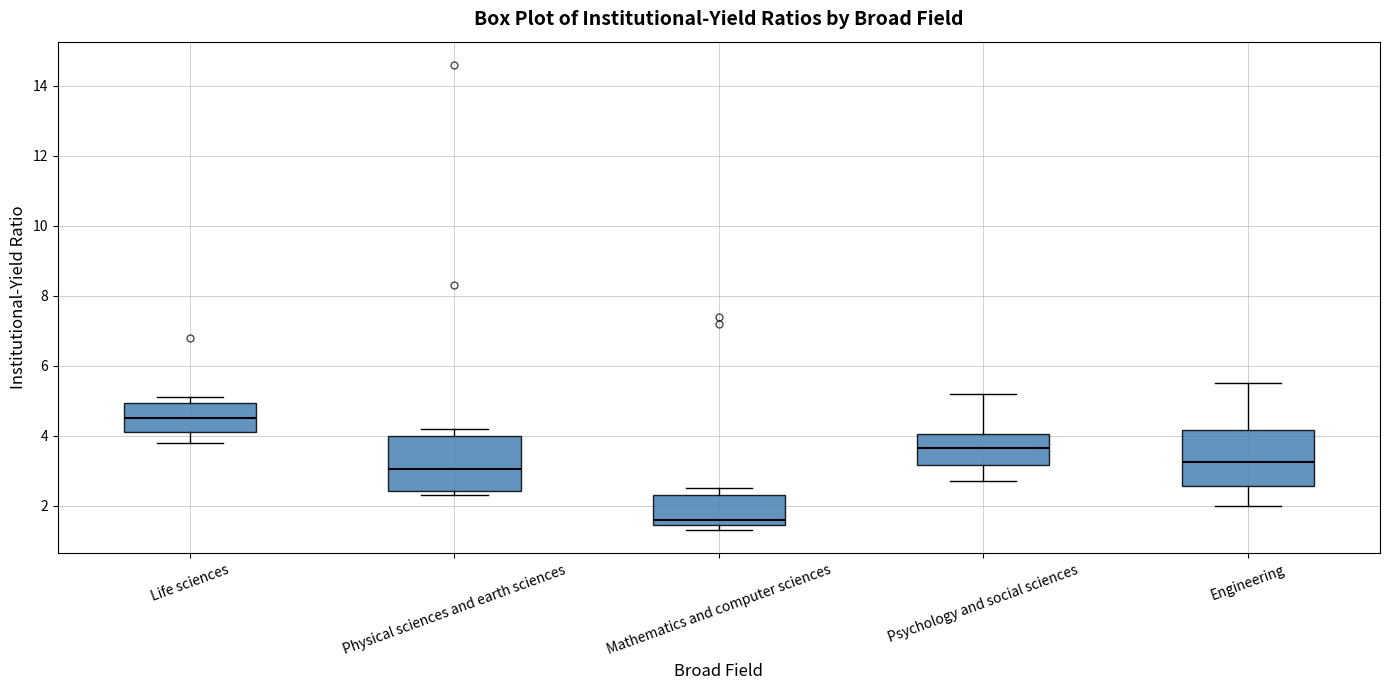

Where does the median line of the box for Mathematics and computer sciences sit on the y-axis? The values are not printed on the chart, so give them approximately, as read against the axis.

1.6